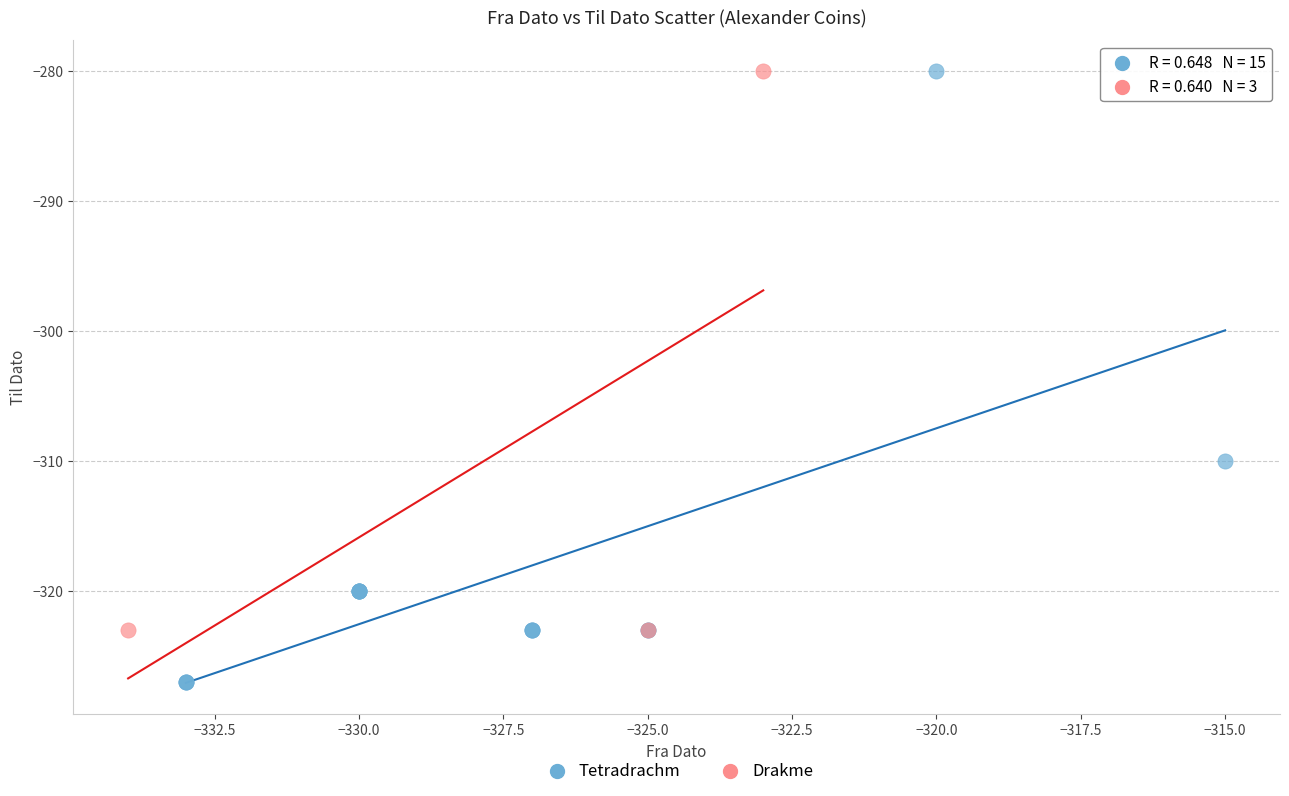

Which series has the widest spread of Y values?

Tetradrachm